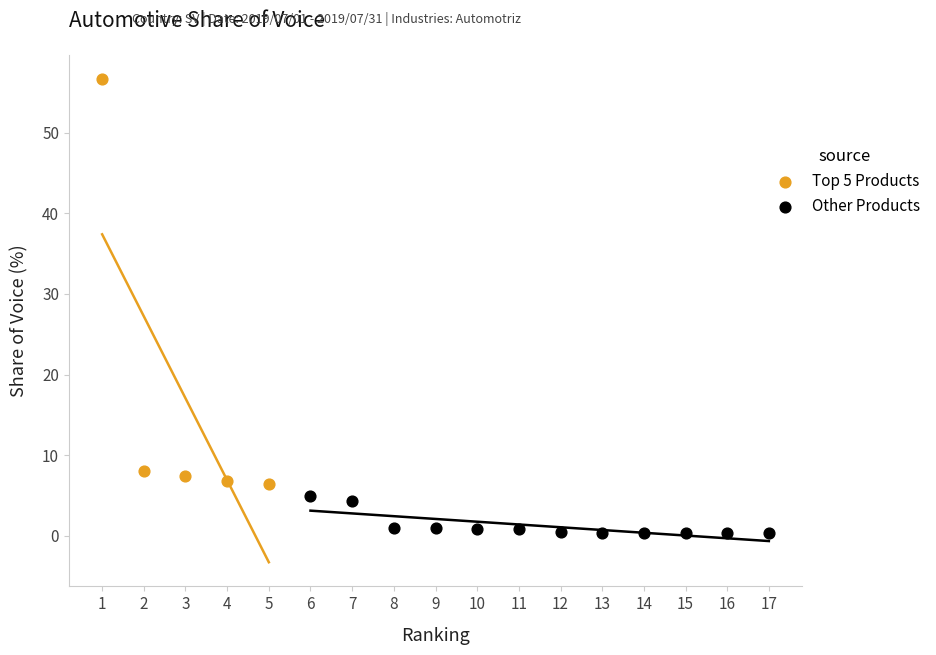

Which series reaches the minimum Y coordinate?

Other Products